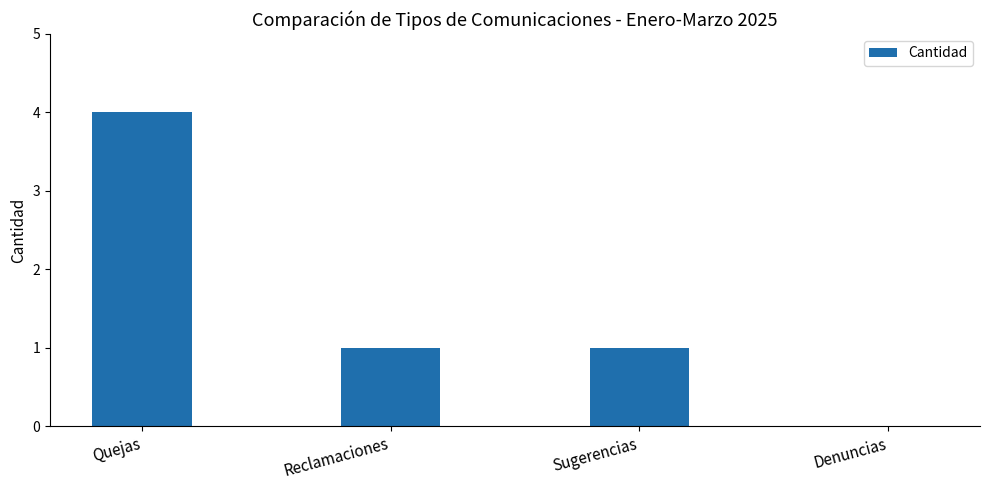

What is the greatest value displayed?

4